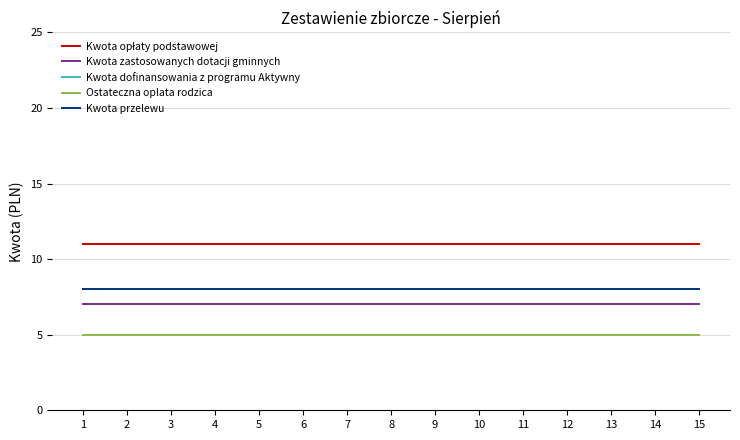

True or false: Kwota przelewu and Kwota zastosowanych dotacji gminnych intersect in this chart.

False